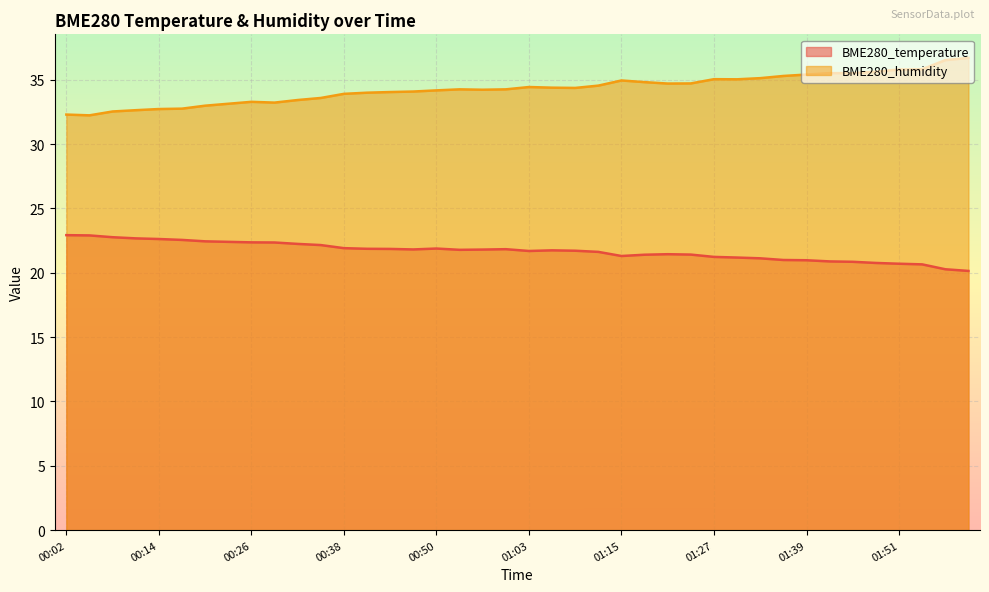

What is the label of the 8th point from the left?

00:23